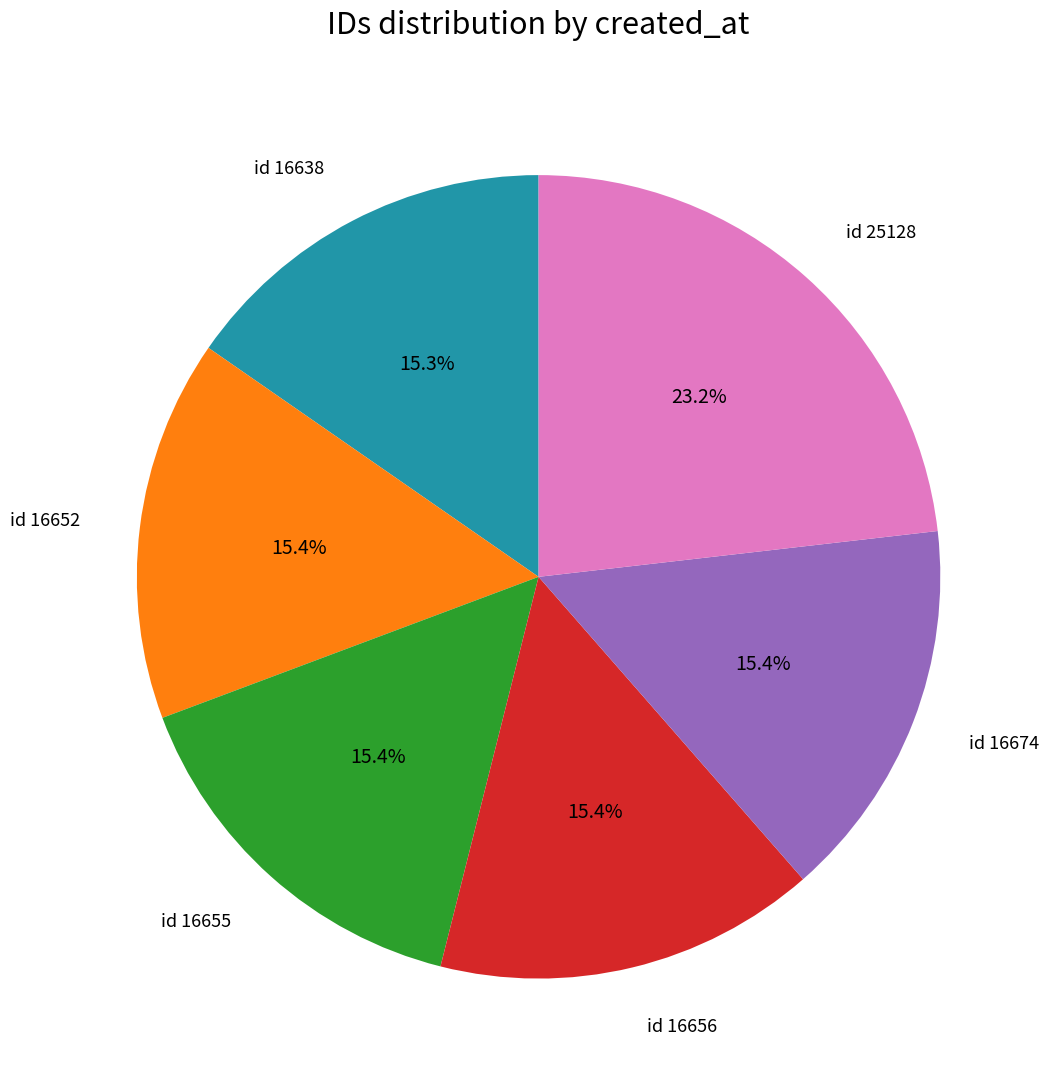

Count the number of slices in the pie.

6